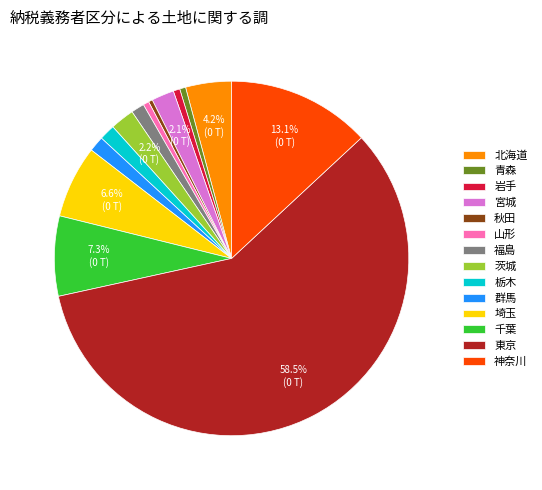

How many slices are in this pie chart?

14